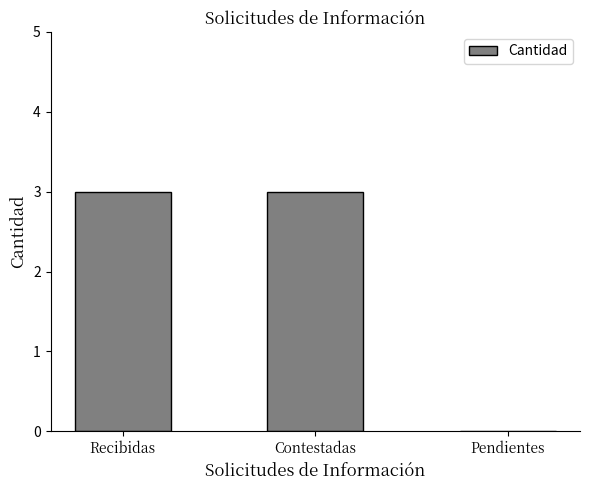

What is the sum of the values at Recibidas and Pendientes?

3